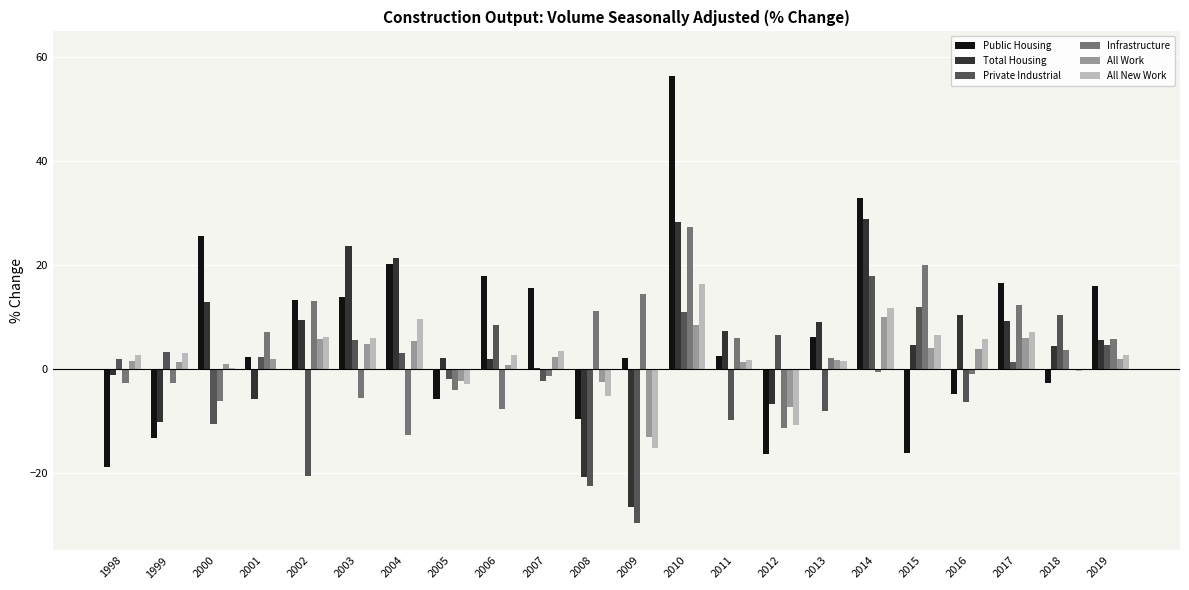

The value of All New Work at 2011 is 1.6. True or false?

True